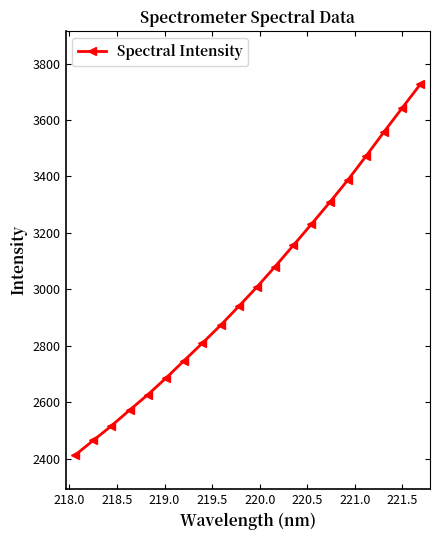

What is the average value?

3010.9